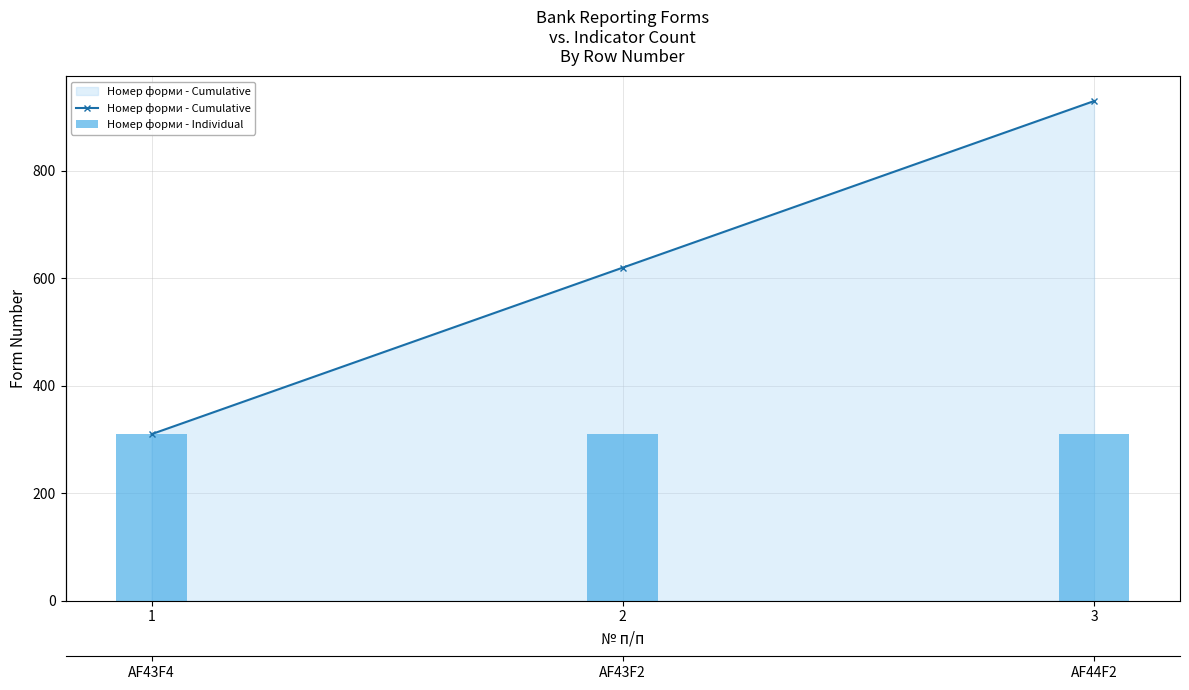

Reading left to right, extract all data points from this chart.

Номер форми - Cumulative: 1=310	2=620	3=930
Номер форми - Individual: 1=310	2=310	3=310